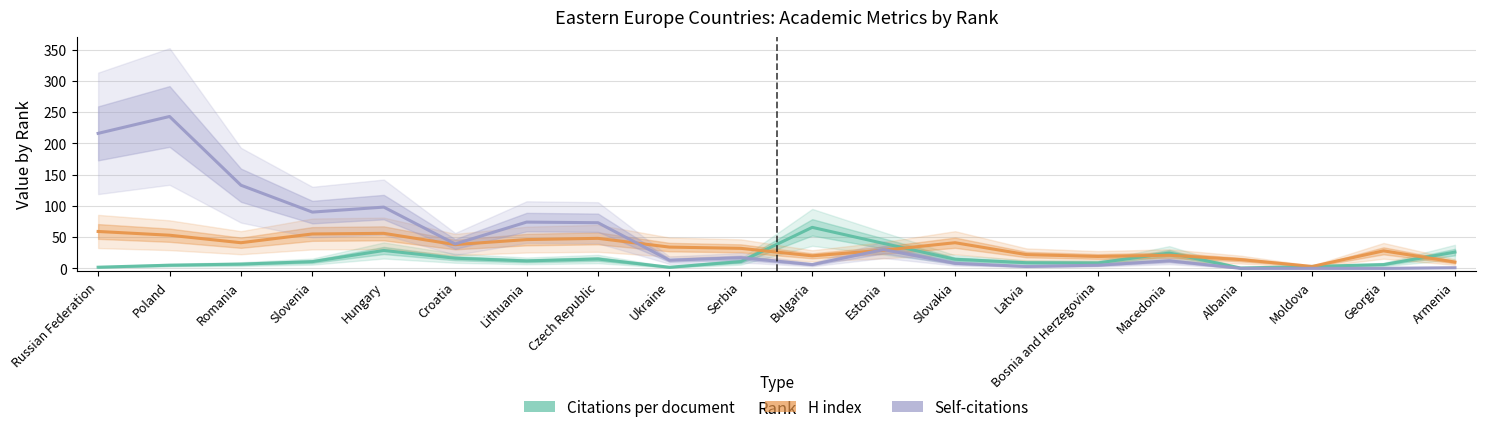

Where do H index and Citations per document first cross each other?

Serbia and Bulgaria